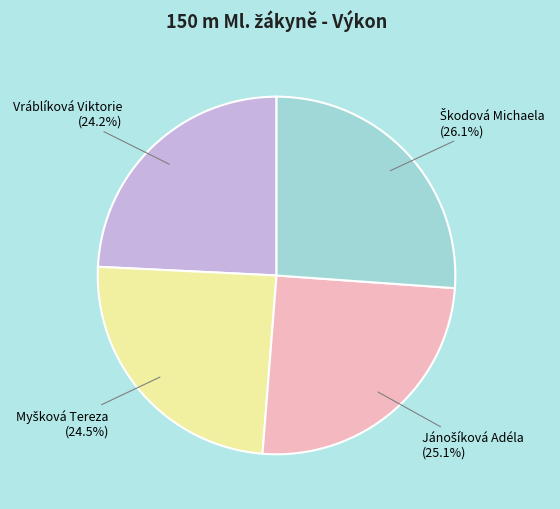

Is there a majority slice in this chart?

No